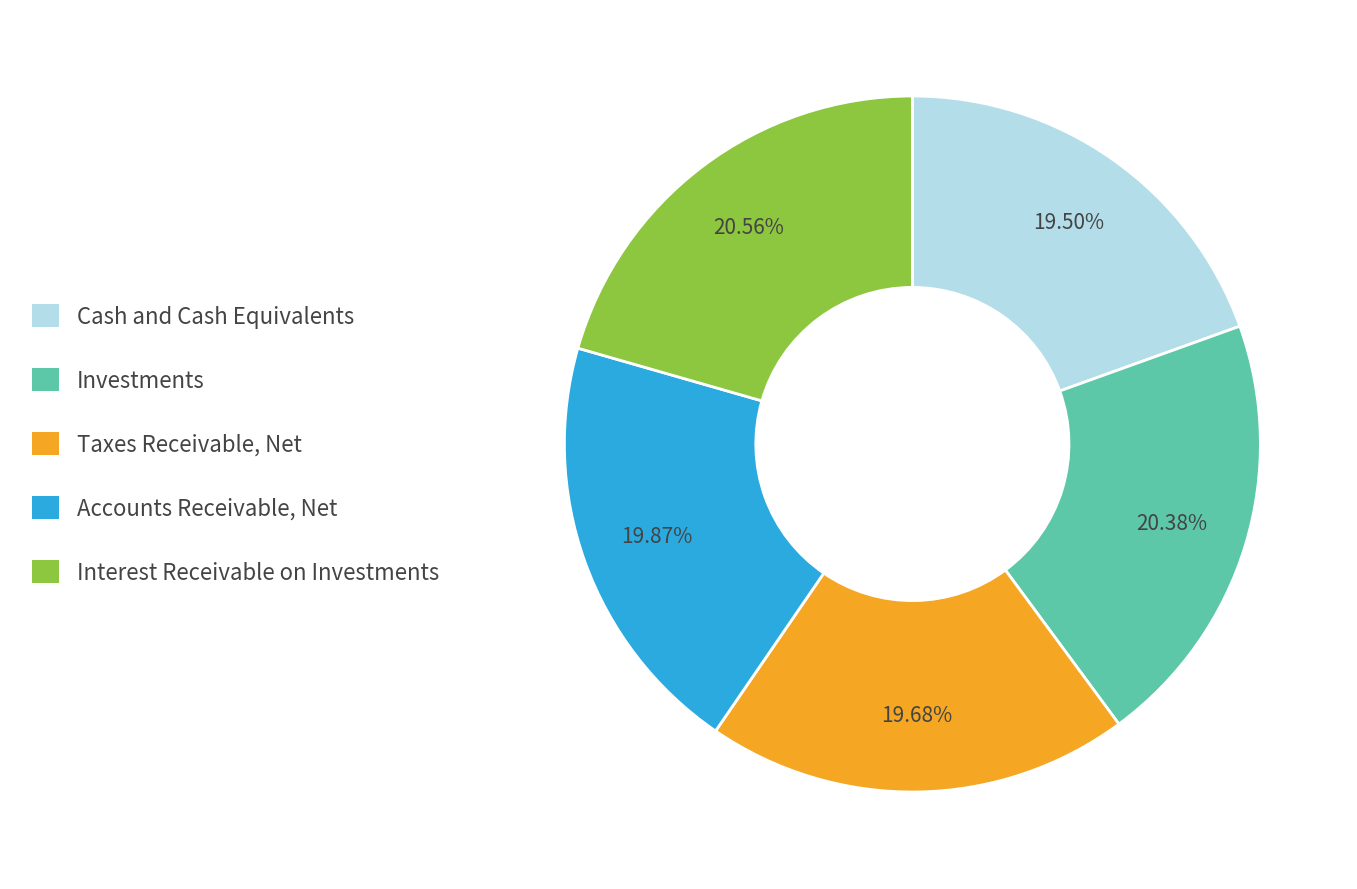

Approximately how many times larger is the value at Interest Receivable on Investments compared to Cash and Cash Equivalents?

1.1